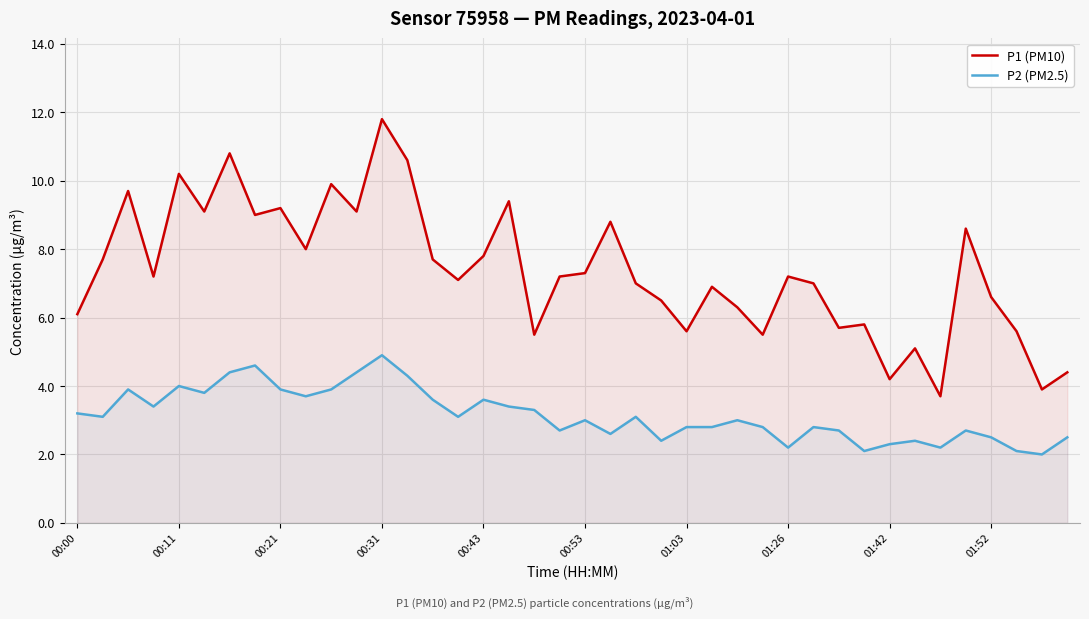

Is it true that P2 (PM2.5) equals 1.1 at 23?

False